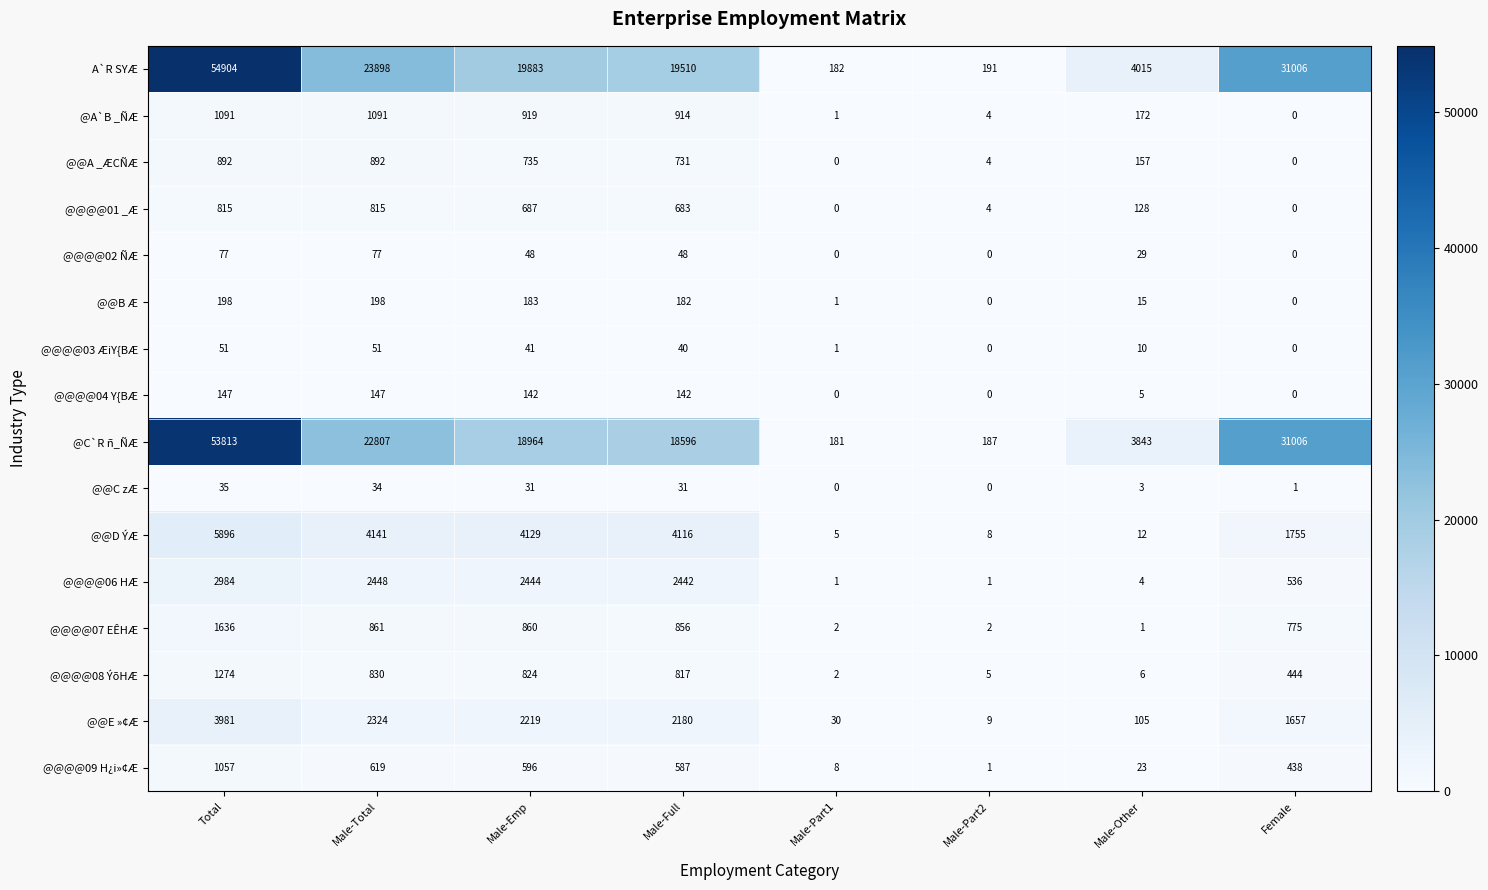

At how many categories does at least one series exceed 20901?

3